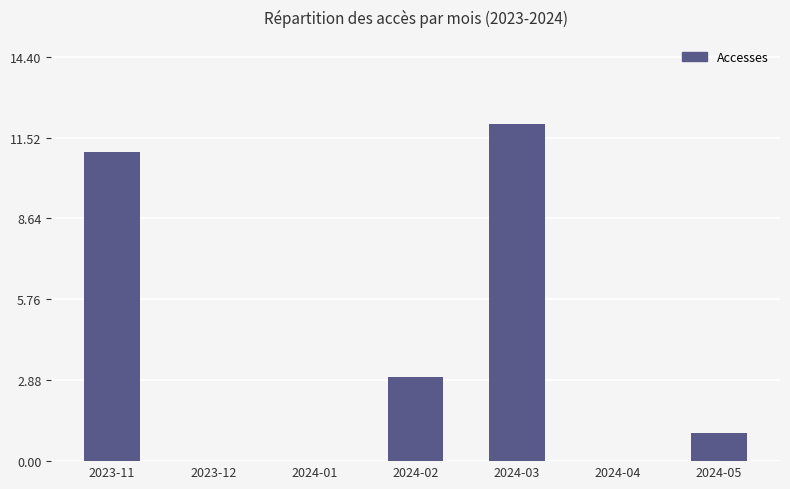

Does the chart contain stacked bars?

No